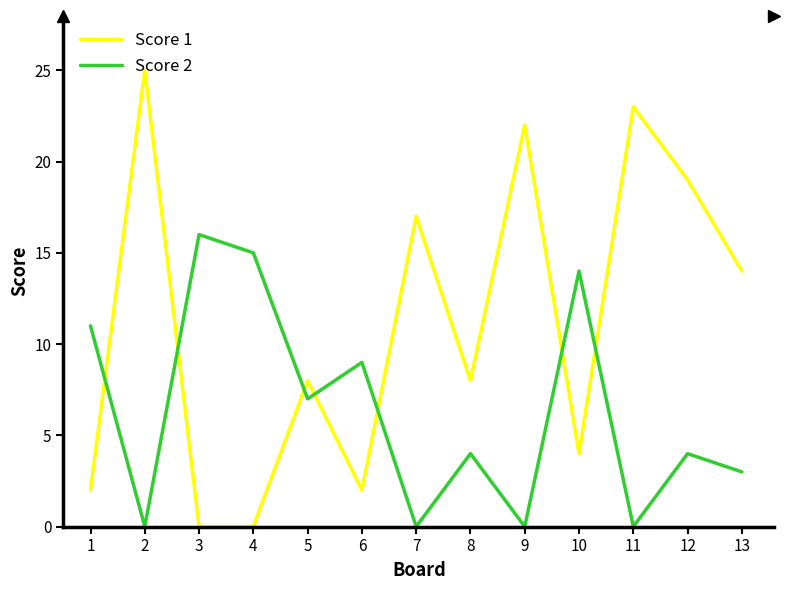

What is the highest value of the Score 1 series?

25